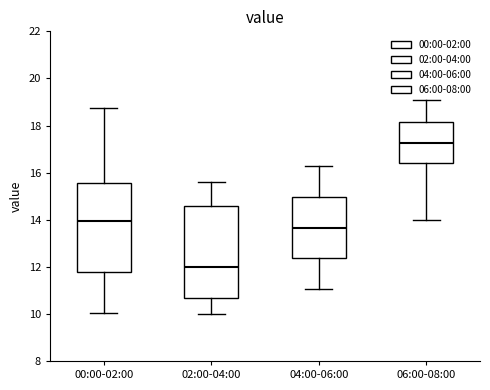

Reading left to right, transcribe this box plot: for each box, give where its median line is, the range the box spans, and where its two whiskers end, as read against the y-axis. The values are not printed on the chart, so give them approximately, as read against the axis.

00:00-02:00: median 14.0, box 11.8 to 15.6, whiskers 10.0 to 18.8
02:00-04:00: median 12.0, box 10.6 to 14.6, whiskers 10.0 to 15.6
04:00-06:00: median 13.6, box 12.4 to 15.0, whiskers 11.0 to 16.2
06:00-08:00: median 17.2, box 16.4 to 18.2, whiskers 14.0 to 19.0